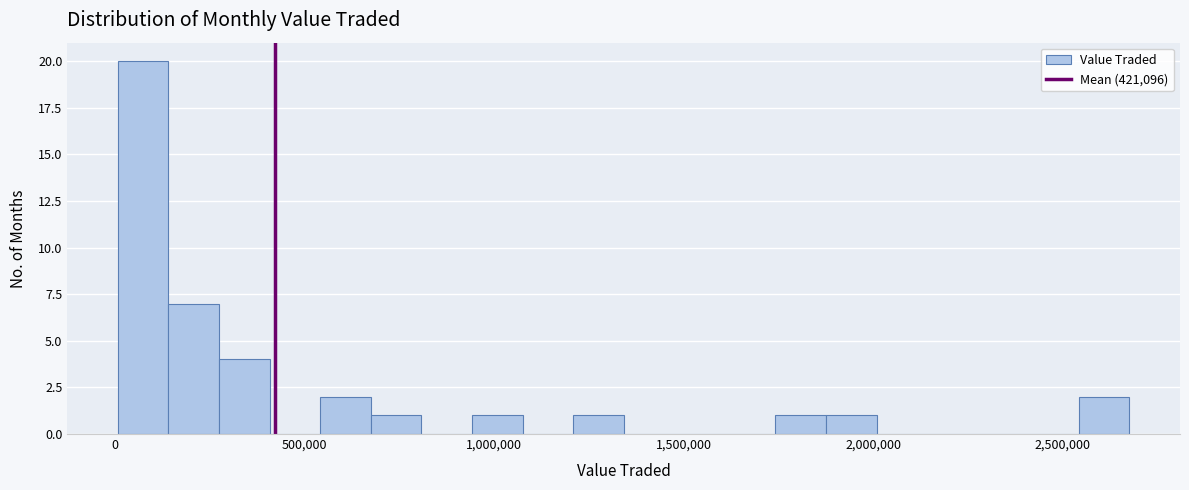

Around what value on the x-axis is the tallest bar? Give the approximate position of its centre, as read against the axis.

50000